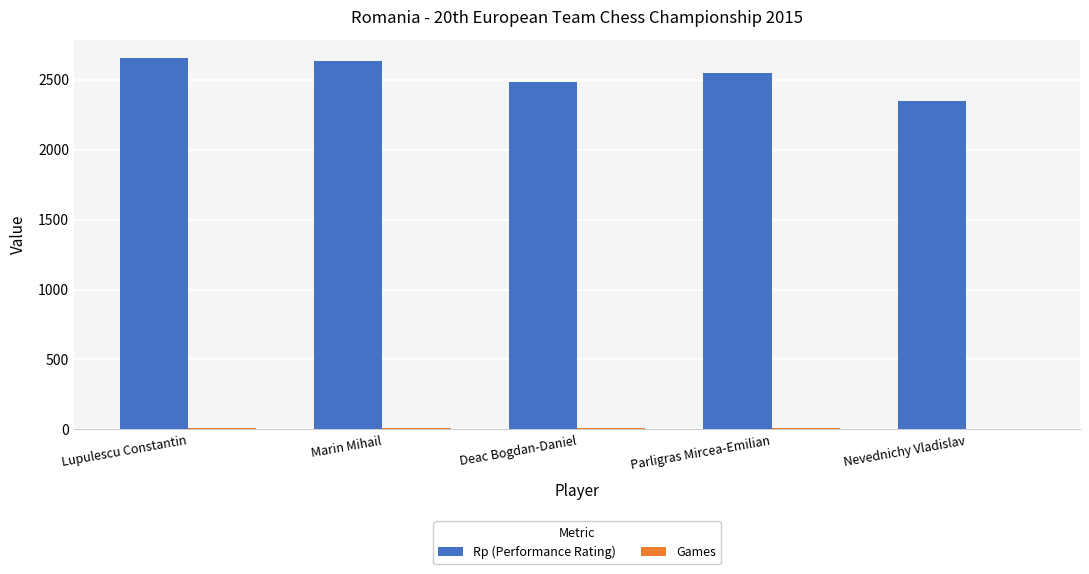

Which series has the largest total across all categories?

Rp (Performance Rating)